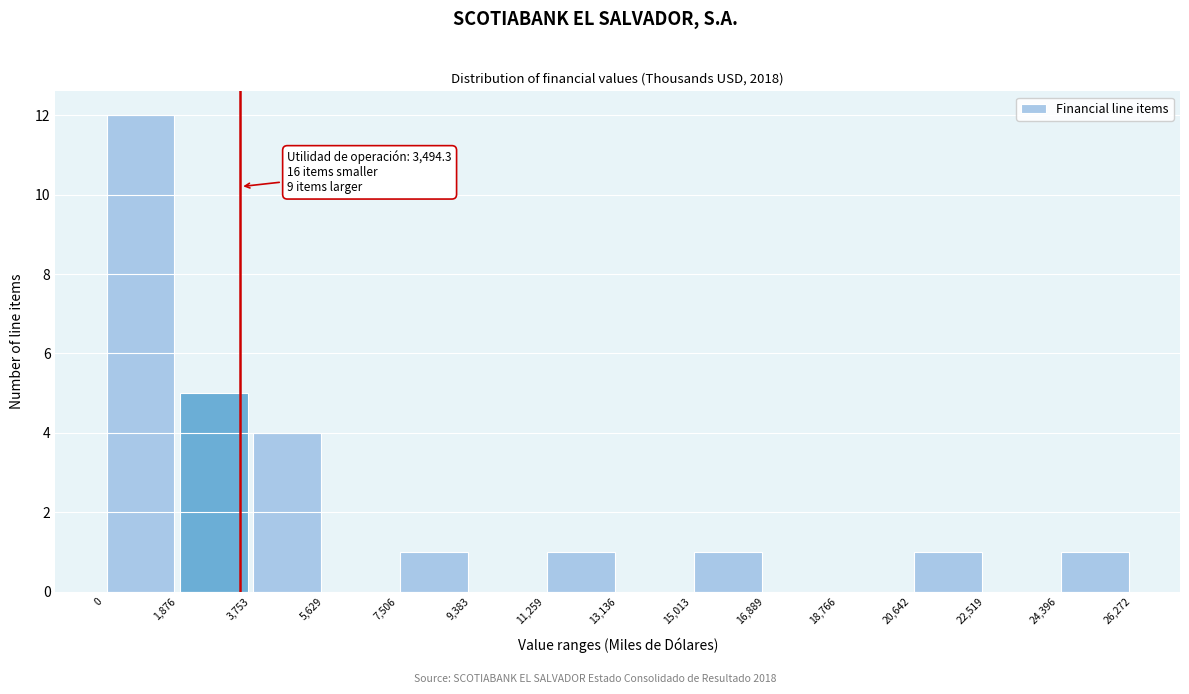

Over which range of the x-axis is the bar tallest?

0 to 1,876